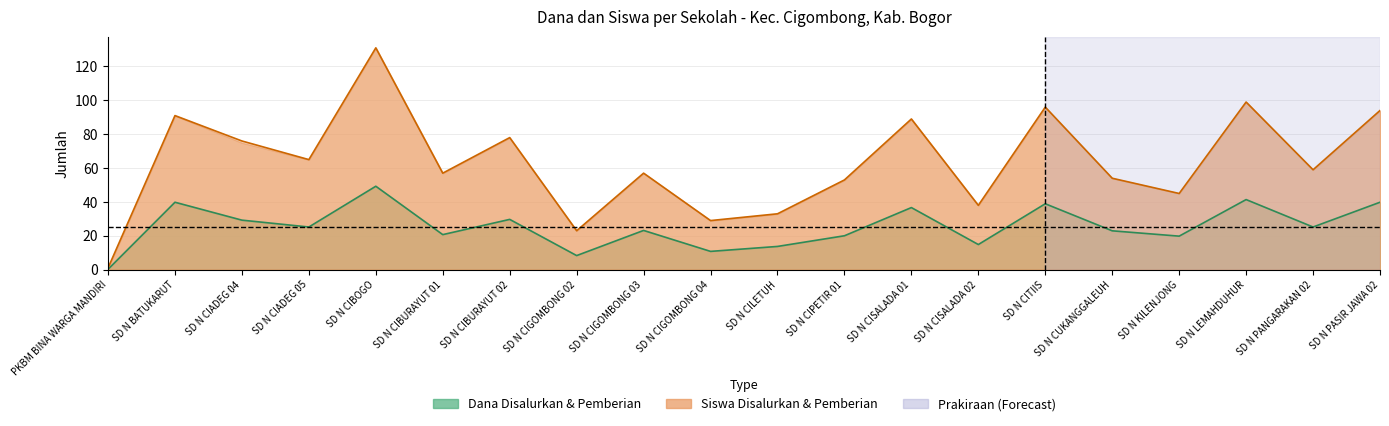

Is the value of Siswa Disalurkan at SD N CILETUH greater than the value of Siswa Pemberian at SD N CITIIS?

No